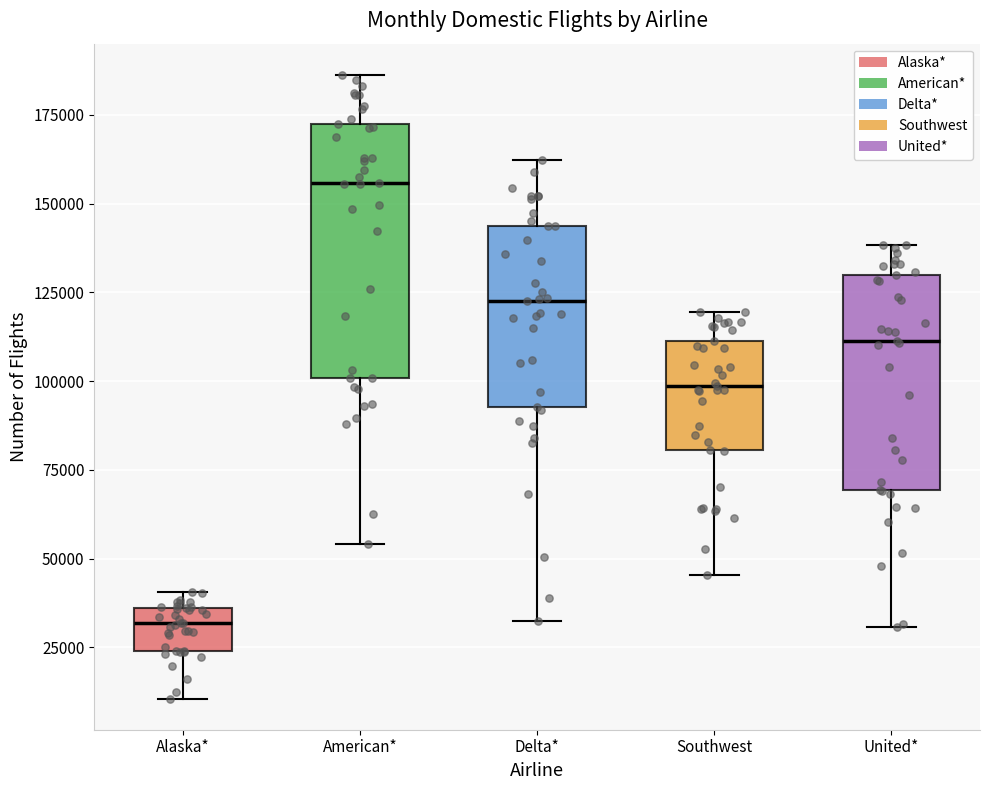

Reading left to right, read every box against the y-axis: the position of its median line, the range the box covers, and the ends of its whiskers. The values are not printed on the chart, so give them approximately, as read against the axis.

Alaska*: median 30000, box 25000 to 35000, whiskers 10000 to 40000
American*: median 155000, box 100000 to 170000, whiskers 55000 to 185000
Delta*: median 125000, box 95000 to 145000, whiskers 30000 to 160000
Southwest: median 100000, box 80000 to 110000, whiskers 45000 to 120000
United*: median 110000, box 70000 to 130000, whiskers 30000 to 140000